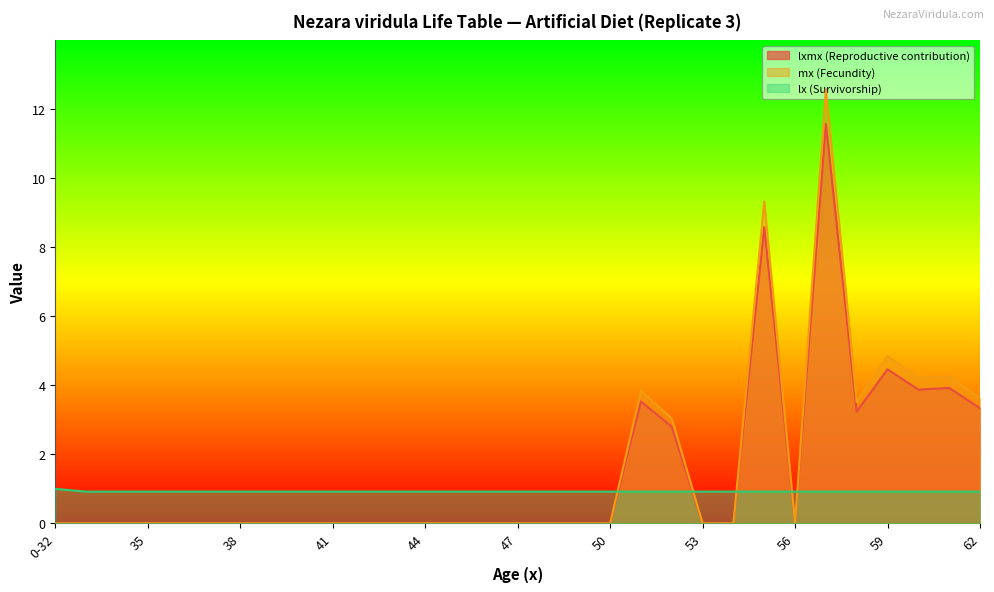

List the labels in order of lxmx value, largest first.

57, 55, 59, 61, 60, 51, 62, 58, 52, 0-32, 33, 34, 35, 36, 37, 38, 39, 40, 41, 42, 43, 44, 45, 46, 47, 48, 49, 50, 53, 54, 56